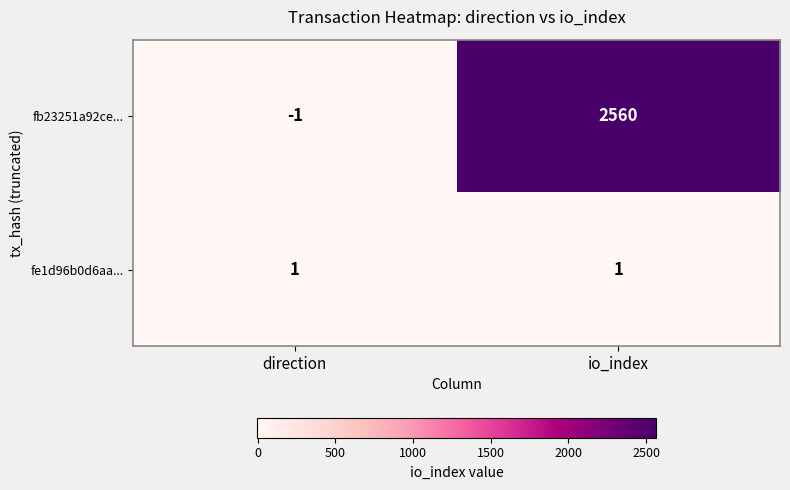

What is the average value of the fb23251a92ce... series?

1280